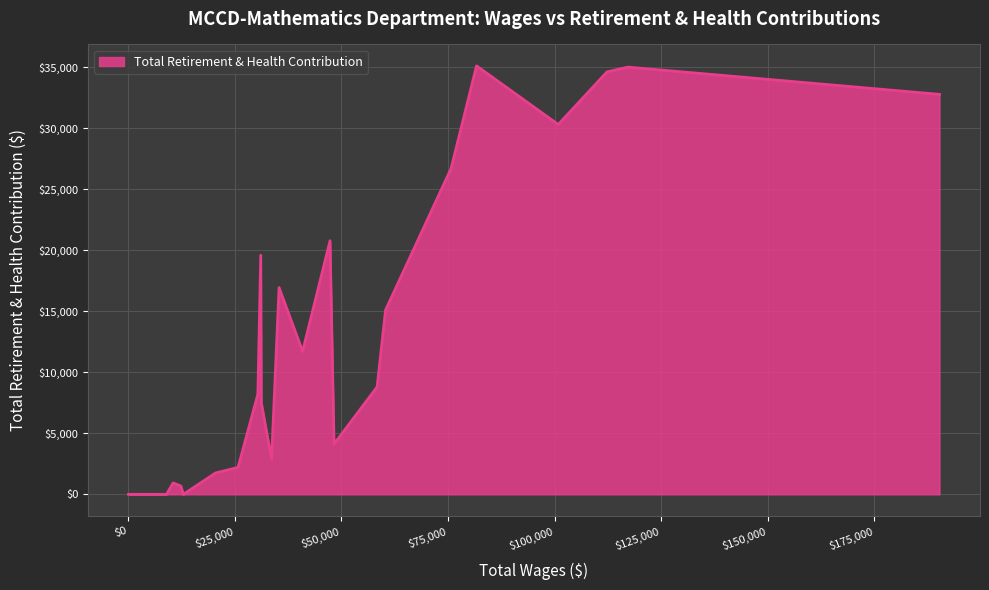

What is the greatest value displayed?

35123